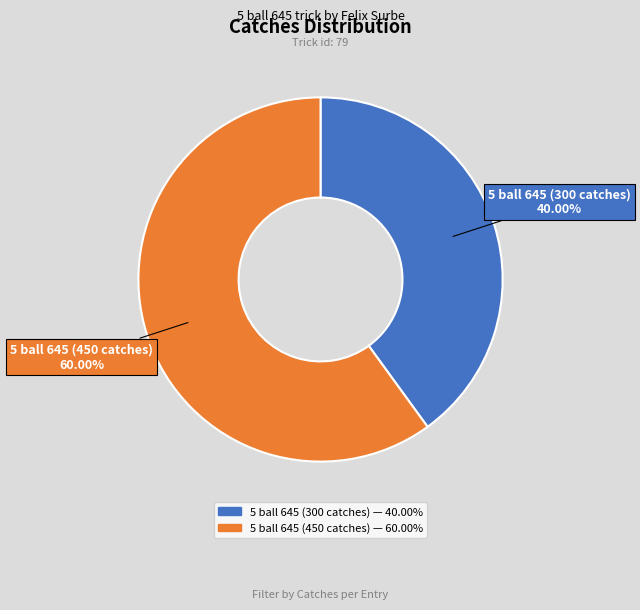

To the nearest percent, what portion does 5 ball 645 (300 catches) represent?

40%